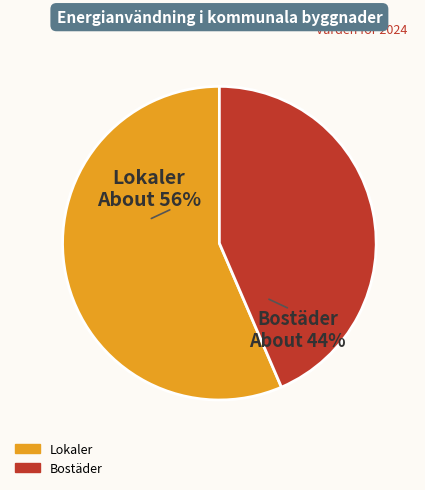

Count the number of slices in the pie.

2